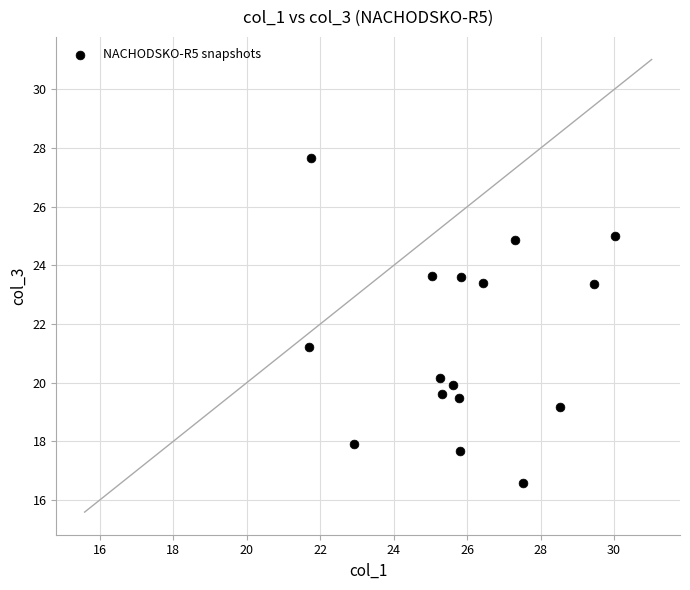

What Y value in the scatter plot is closest to 22?

21.2